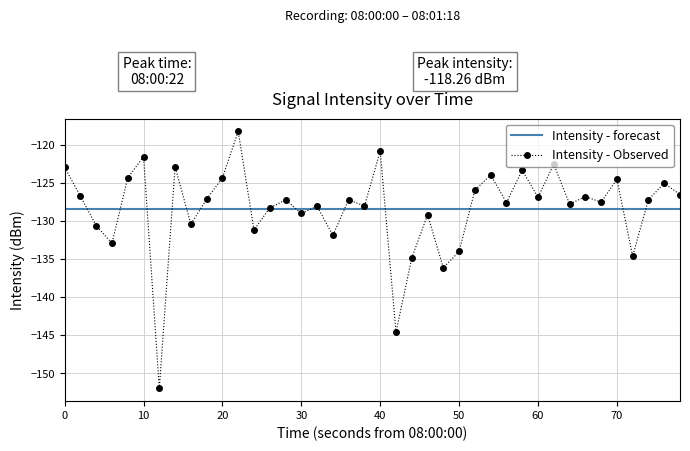

What is the average value of the Intensity - forecast series?

-128.5